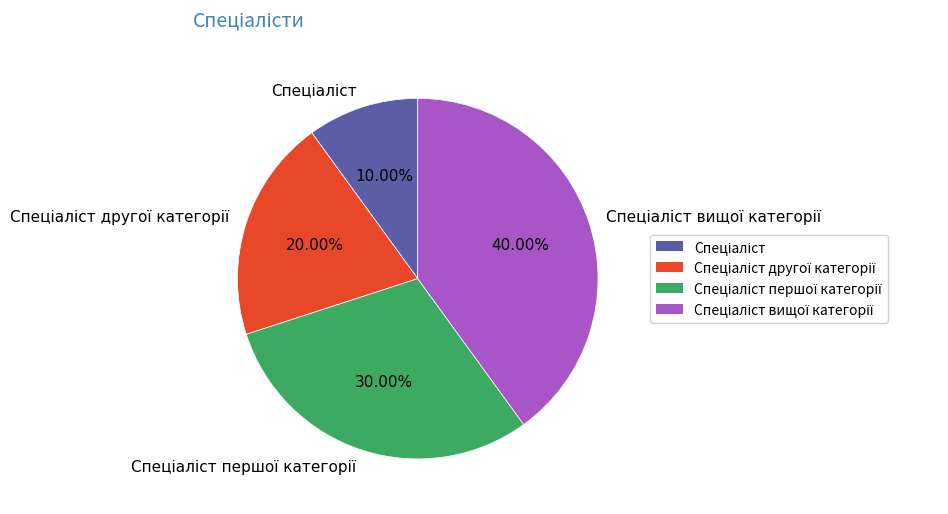

Is there a majority slice in this chart?

No